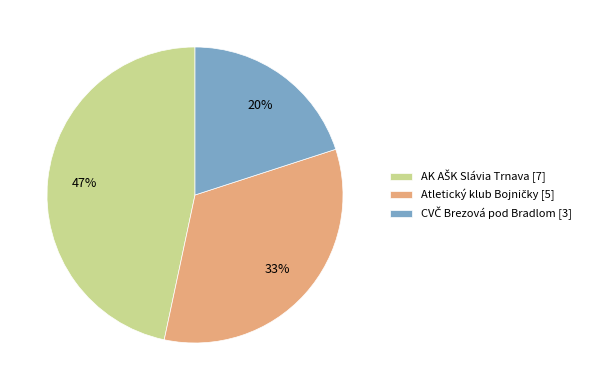

Count the number of slices in the pie.

3